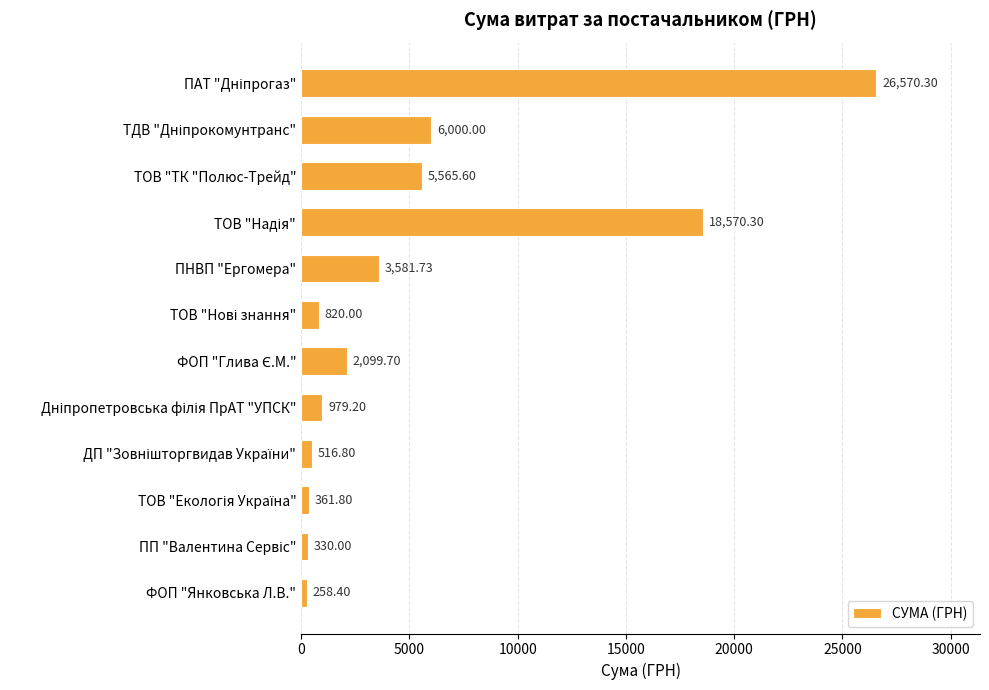

At which category does the chart reach its minimum across all series?

ФОП "Янковська Л.В."